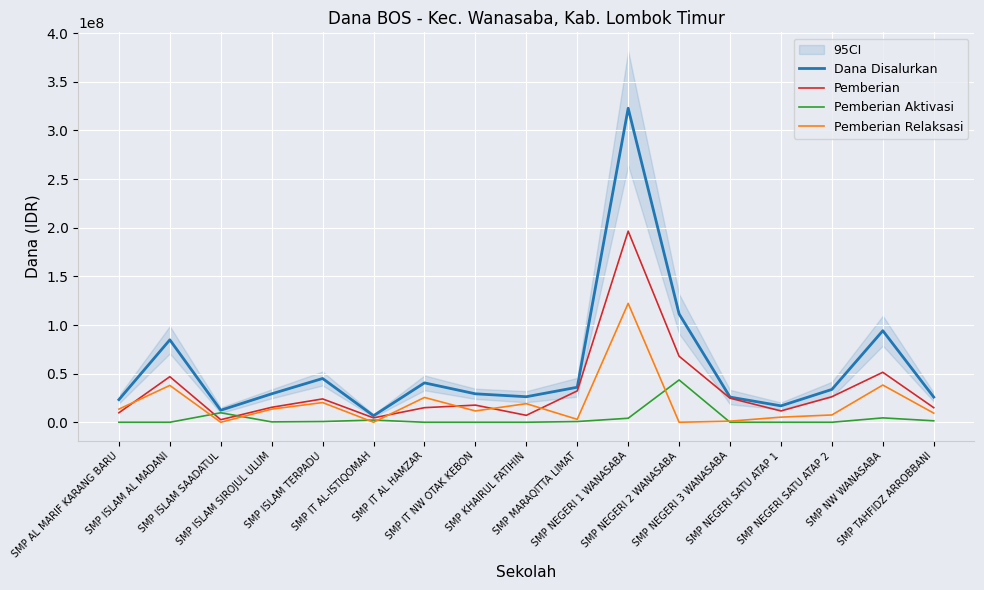

Where does the Dana Disalurkan series first go above 29250000?

SMP ISLAM AL MADANI